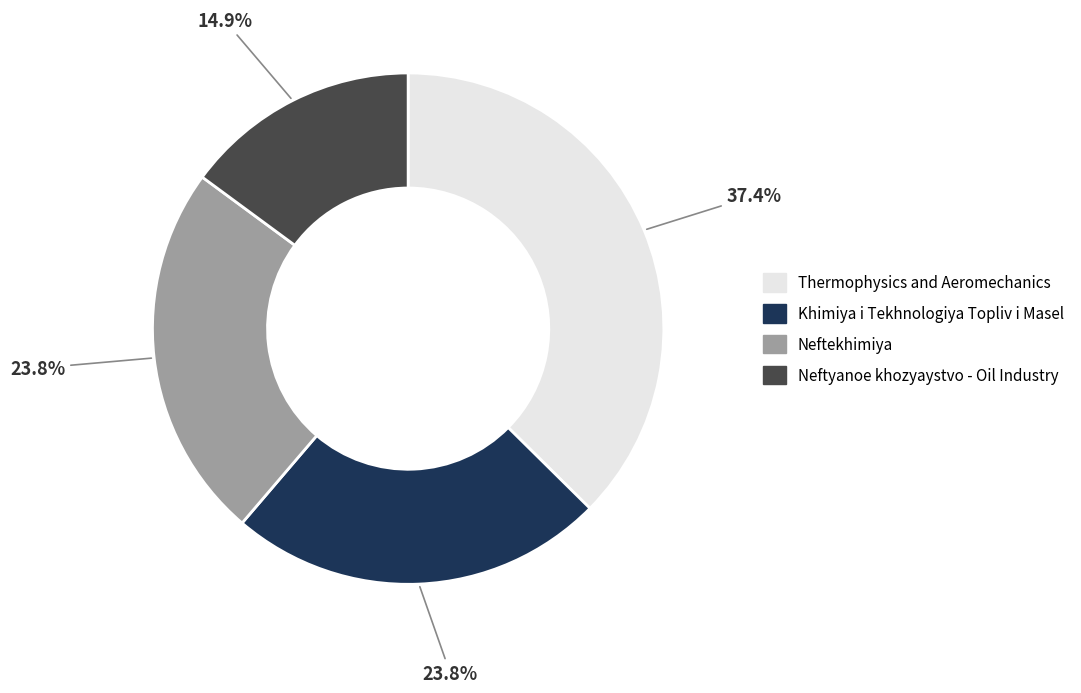

Is there any slice that represents more than half of the pie?

No